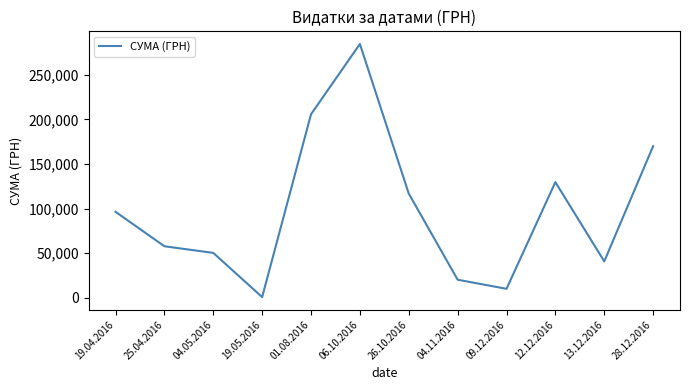

The value at 04.05.2016 is 50247.9. True or false?

True